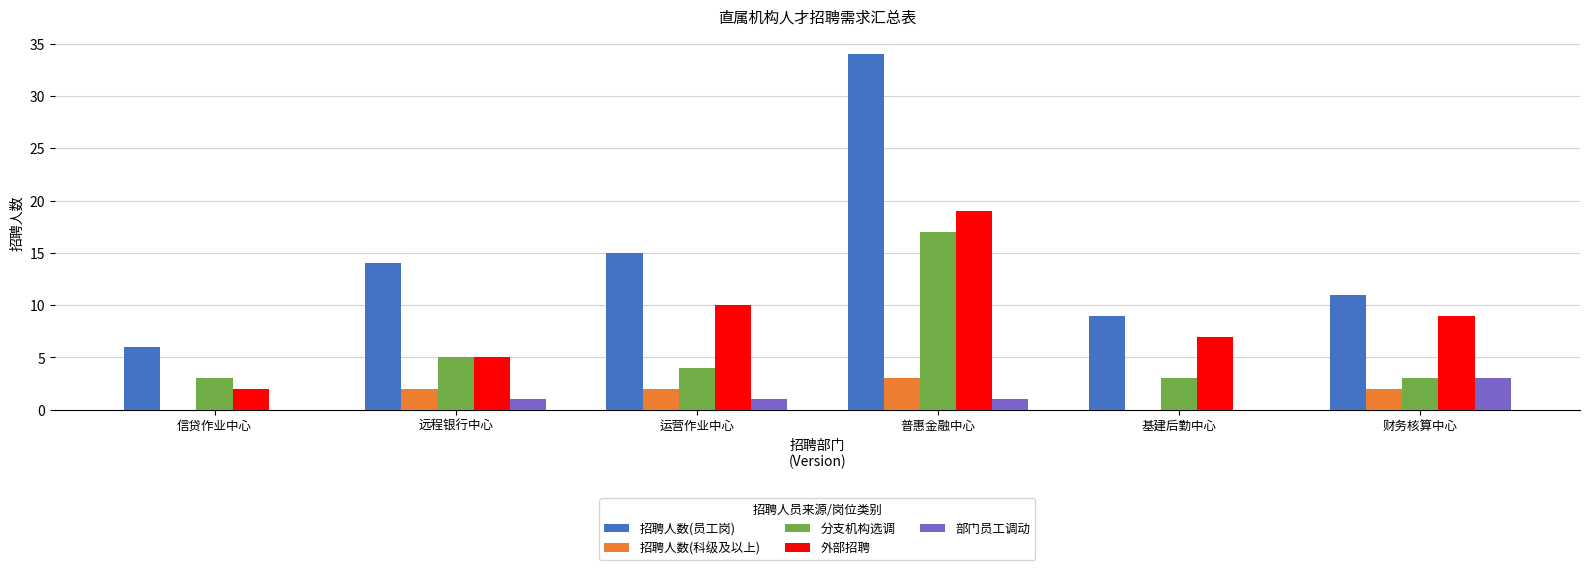

What is the total value across all series at 信贷作业中心?

11